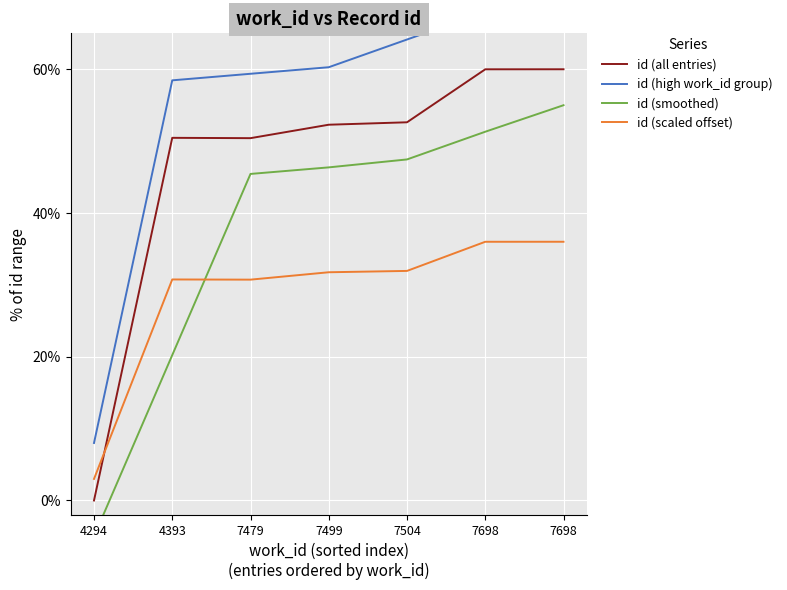

Rank the categories by value from highest to lowest.

7698, 7698, 7504, 7499, 4393, 7479, 4294